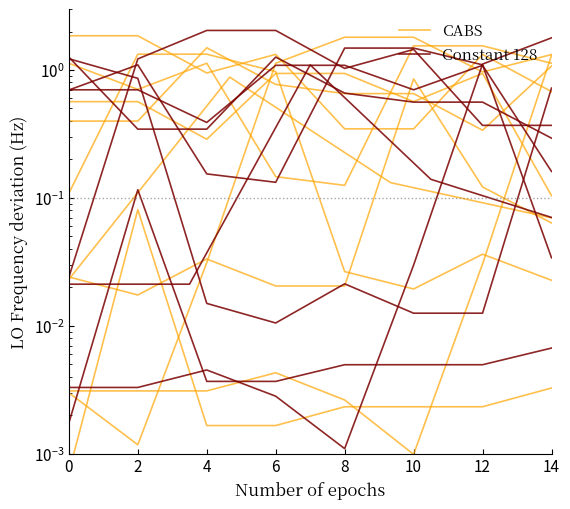

What are all the series names shown in the legend?

CABS, Constant 128